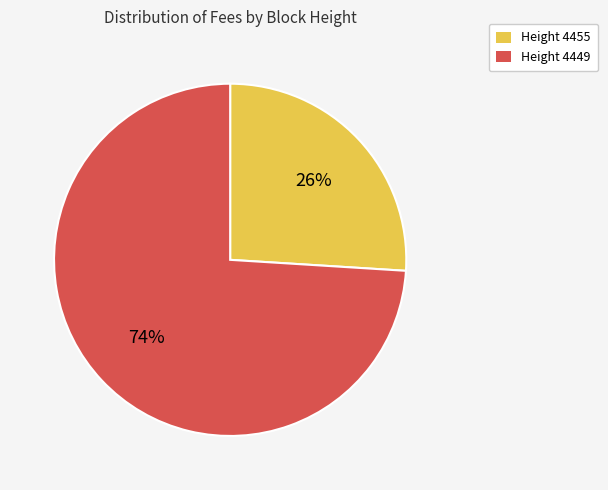

What is the ratio of the value at Height 4455 to the value at Height 4449?

0.4